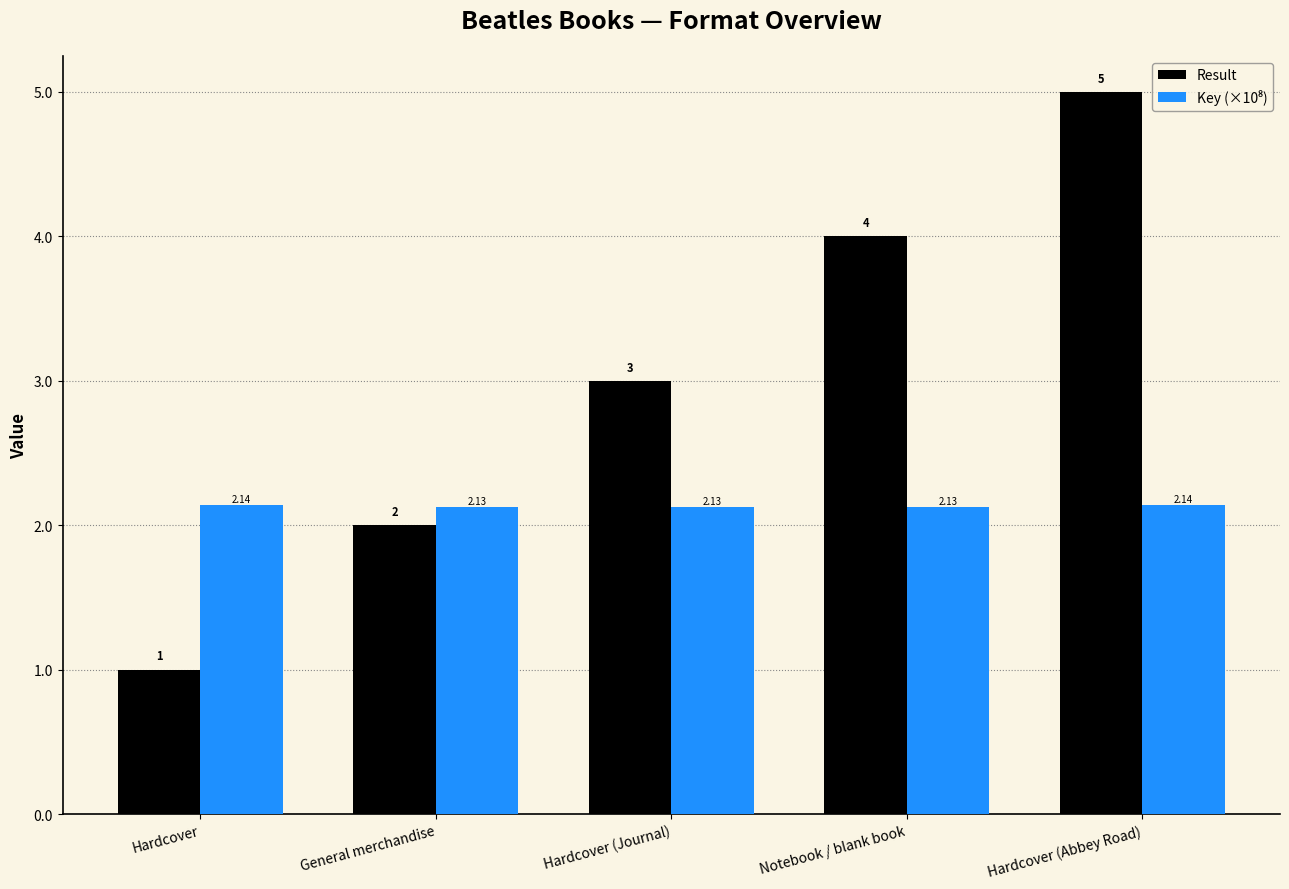

What is the difference between the maximum and minimum values in the Result series?

4.0